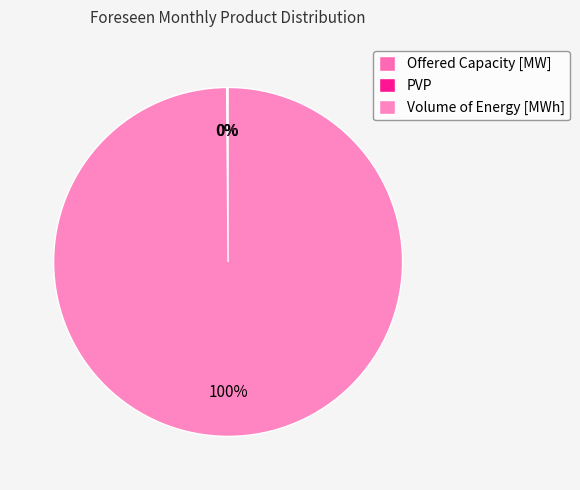

The PVP slice represents 0% of the pie. True or false?

True